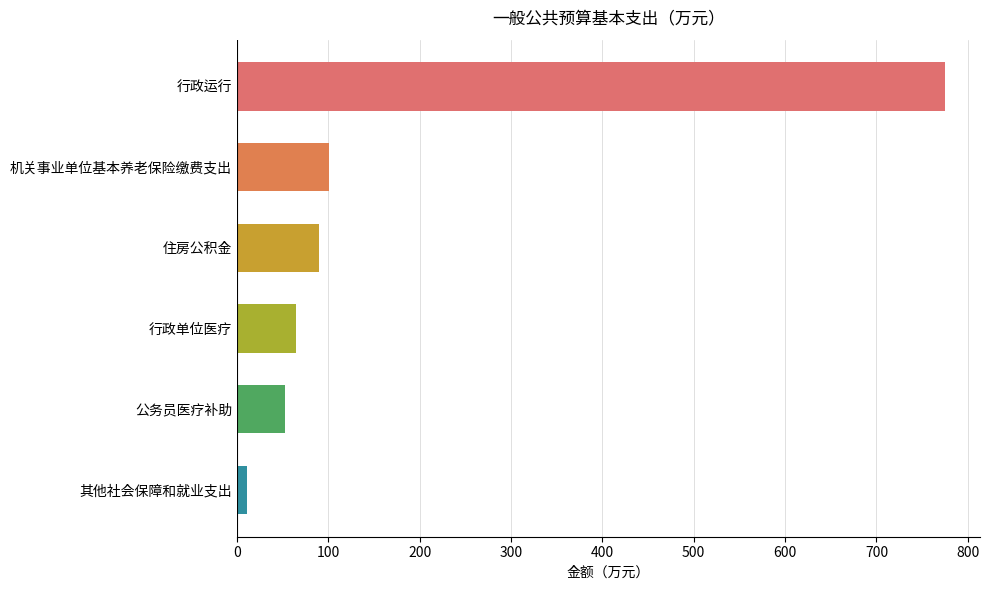

Reading top to bottom, transcribe all the data shown in this chart.

774.6	101.2	89.9	65.2	52.5	10.6